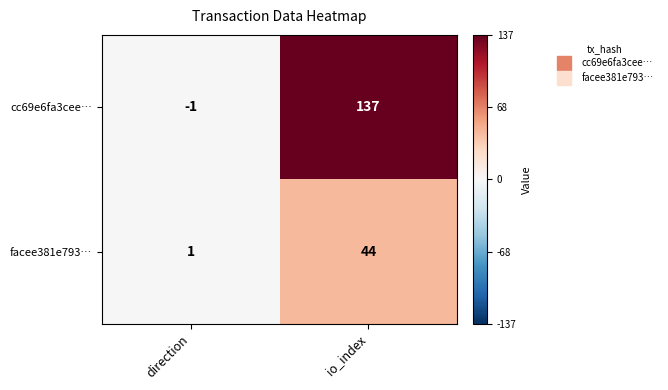

What is the maximum value shown in the chart?

137